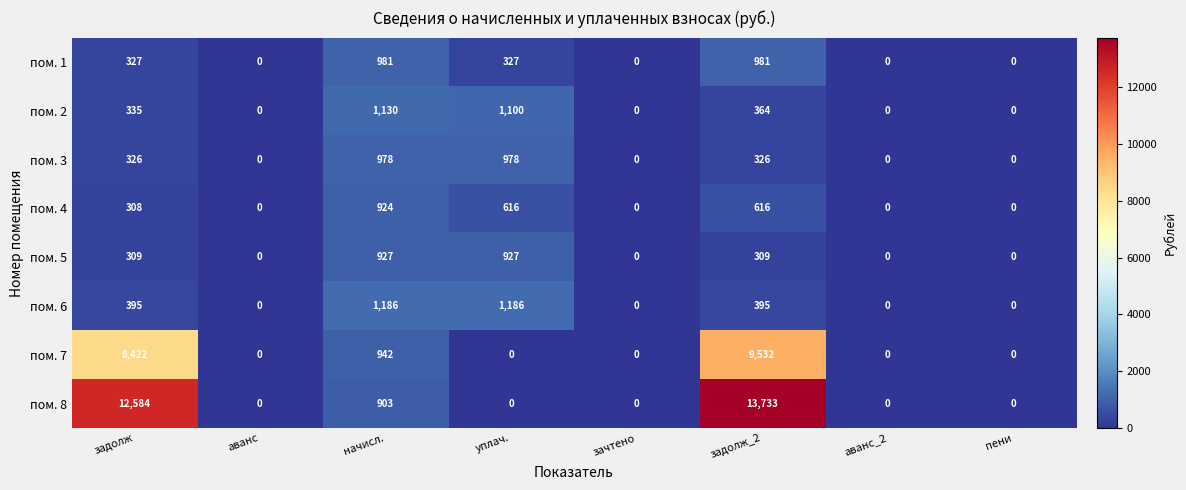

At how many categories does at least one series exceed 10690?

2